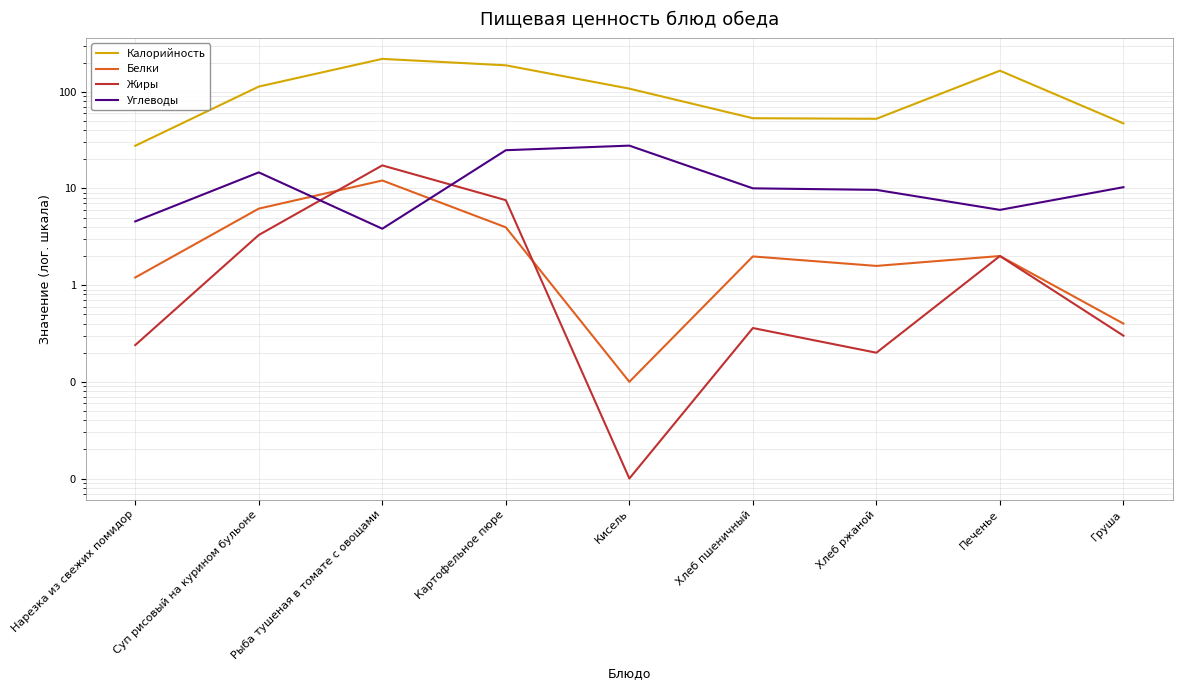

What value does the Калорийность series have at Нарезка из свежих помидор?

27.6